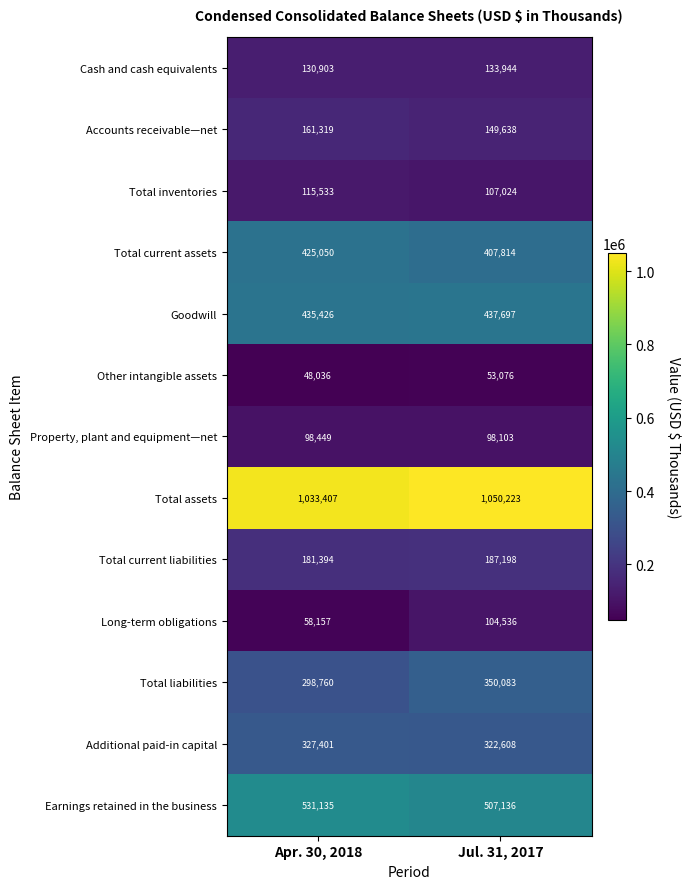

Between Apr. 30, 2018 and Jul. 31, 2017, which series saw the biggest shift?

Total liabilities